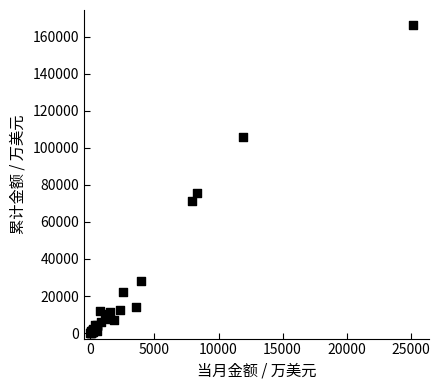

What Y value in the scatter plot is closest to 83161?

75573.1